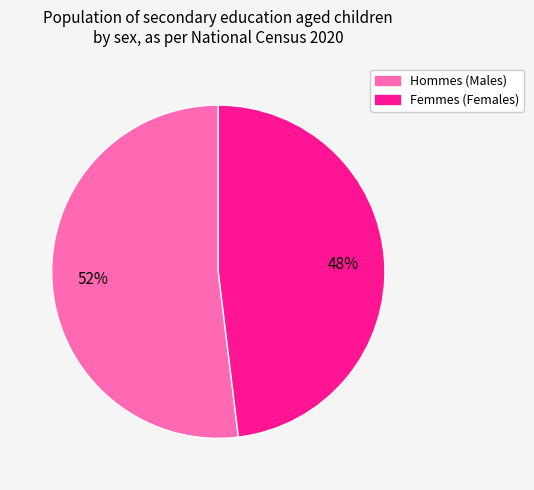

To the nearest percent, what is the average slice percentage?

50%